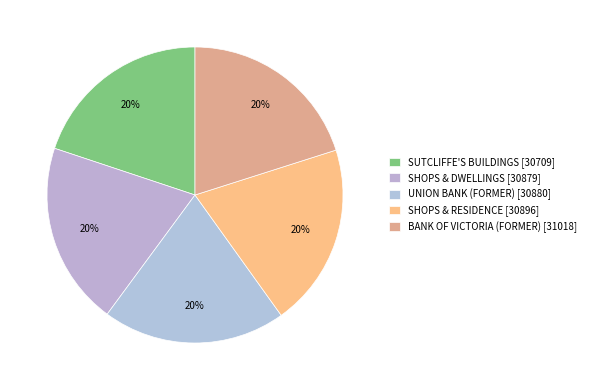

To the nearest percent, what is the combined percentage of UNION BANK (FORMER) and BANK OF VICTORIA (FORMER)?

40%